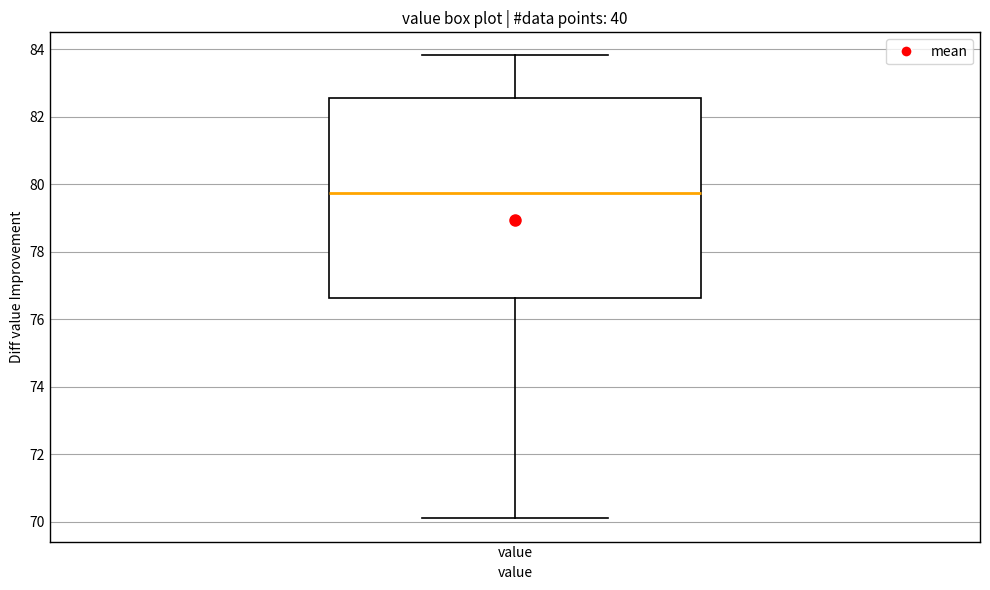

Transcribe this box plot: give where the median line is, the range the box spans, and where the two whiskers end, as read against the y-axis. The values are not printed on the chart, so give them approximately, as read against the axis.

median 79.8, box 76.6 to 82.6, whiskers 70.2 to 83.8